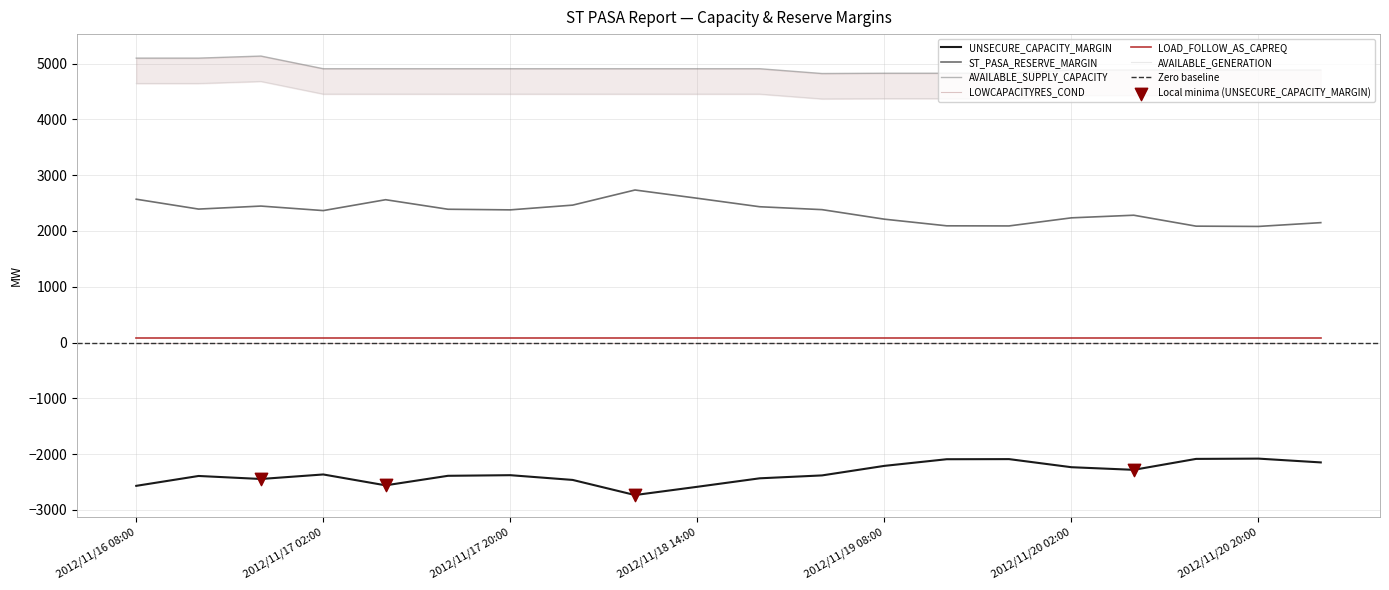

Is the value of AVAILABLE_GENERATION at 2012/11/19 08:00 greater than the value of UNSECURE_CAPACITY_MARGIN at 2012/11/16 08:00?

Yes